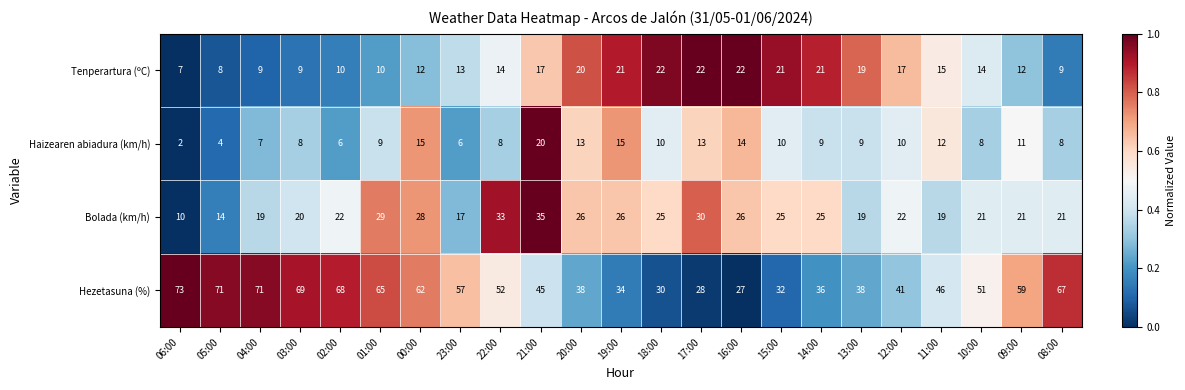

What is the highest value of the Haizearen abiadura (km/h) series?

20